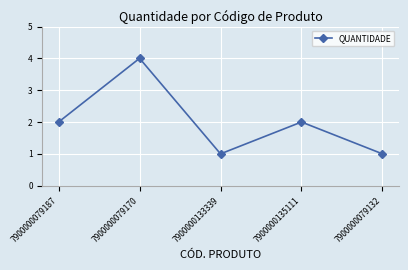

Where is the first local minimum?

7900000133339